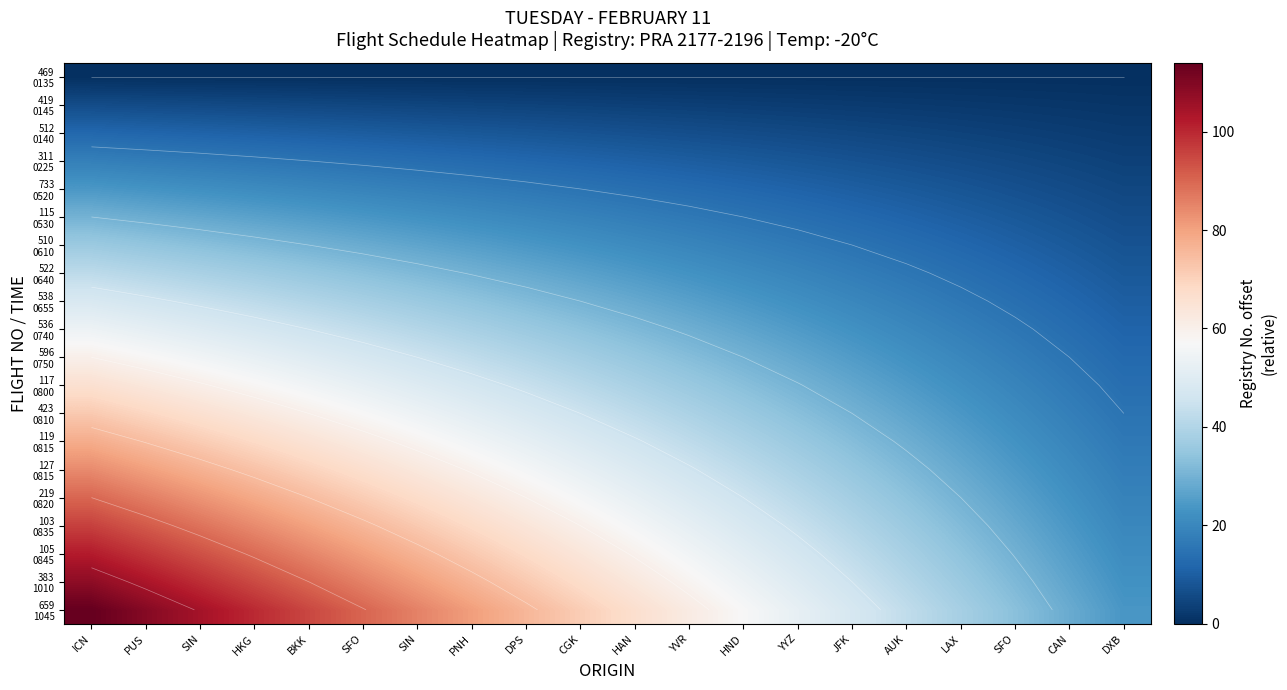

The 538 0655 series shows 38.0 at SFO. True or false?

True